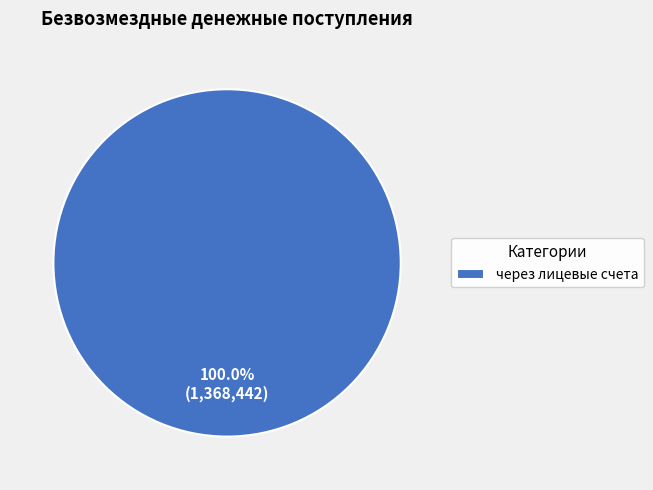

Which category accounts for the majority?

через лицевые счета